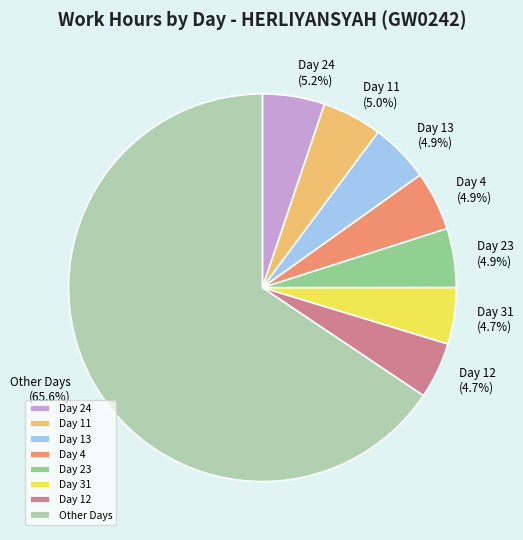

Which slice represents more than half of the pie?

Other Days